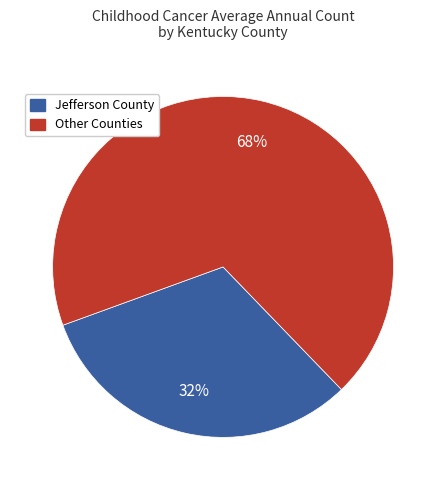

Is there any slice that represents more than half of the pie?

Yes